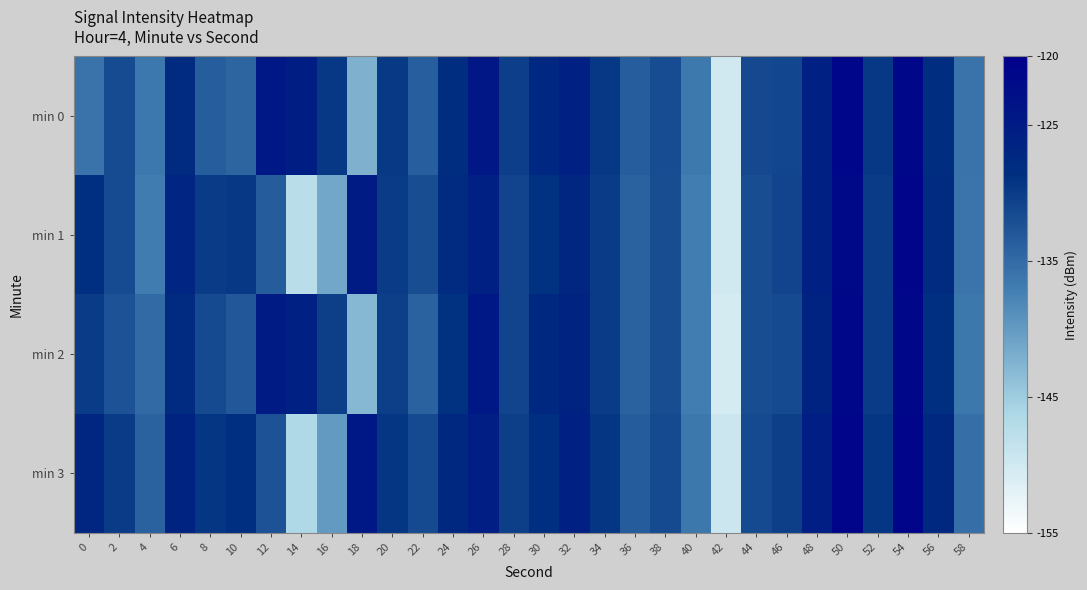

Which has a higher value, 36 or 24?

24